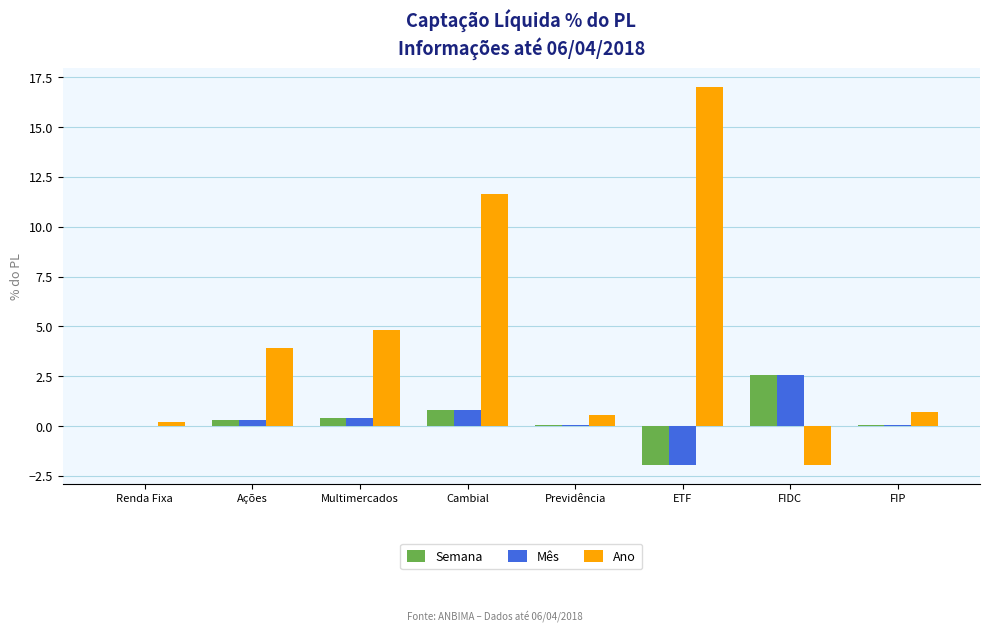

How many groups of bars are there?

8